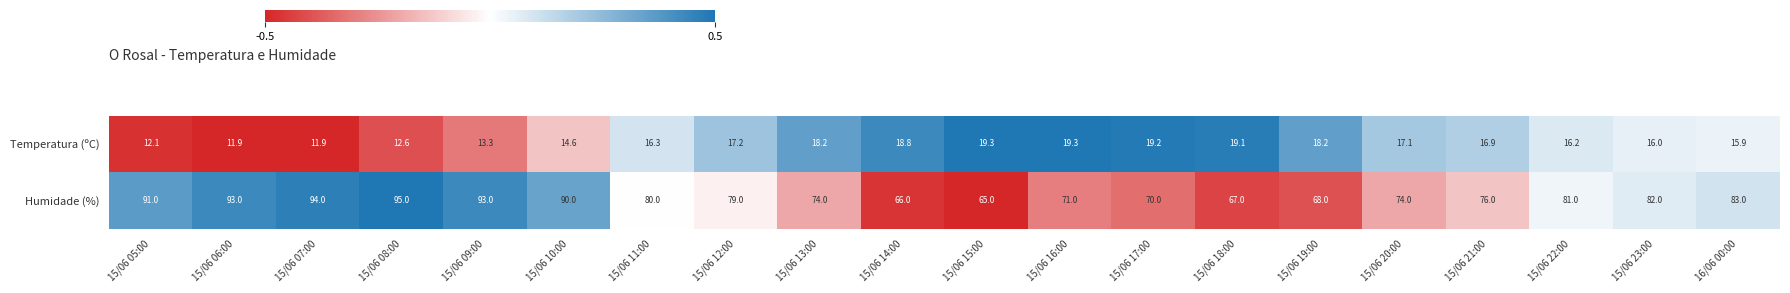

What is the average value of the Humidade (%) series?

79.6